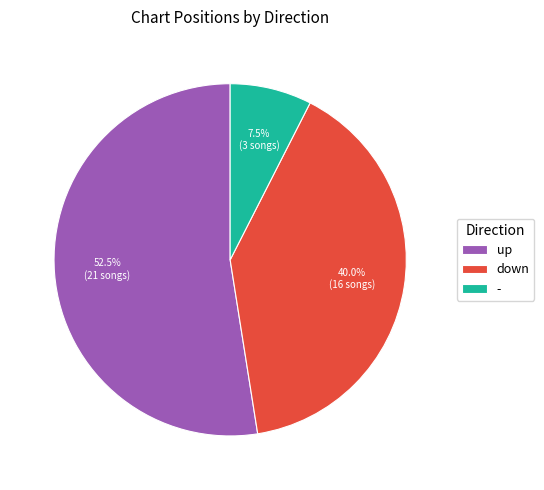

How many slices are in this pie chart?

3